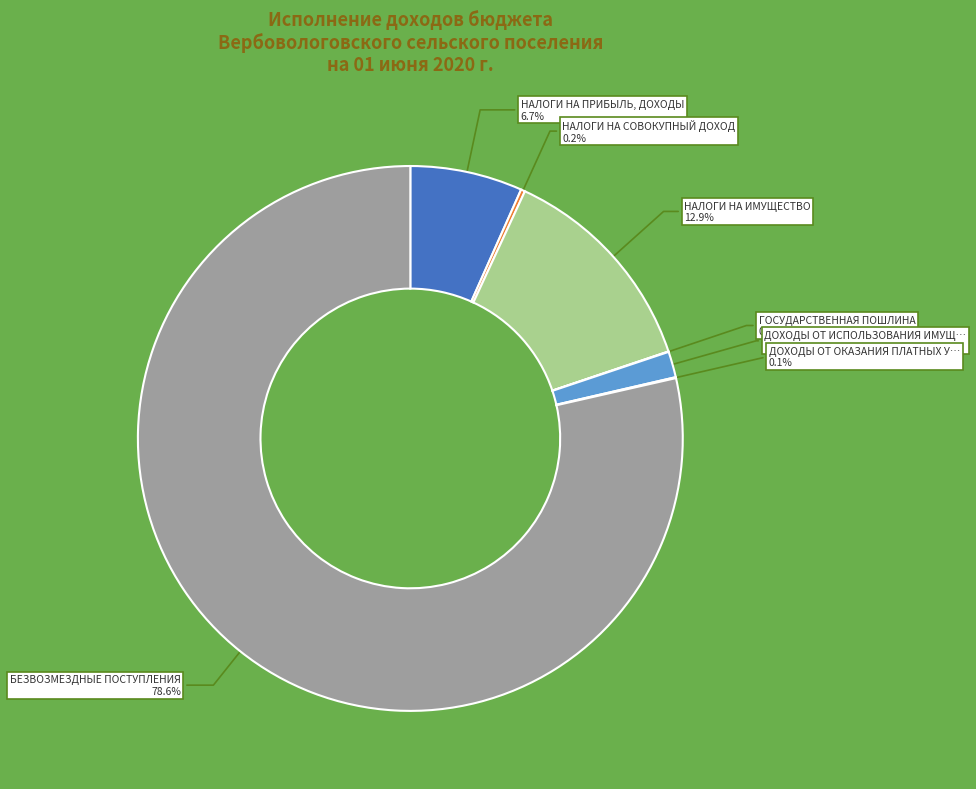

Does any single category account for the majority?

Yes